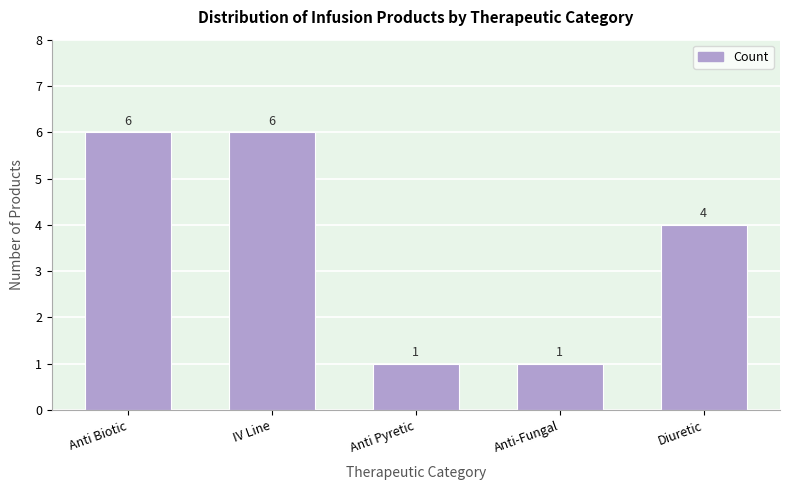

Reading right to left, extract all data points from this chart.

Diuretic=4	Anti-Fungal=1	Anti Pyretic=1	IV Line=6	Anti Biotic=6